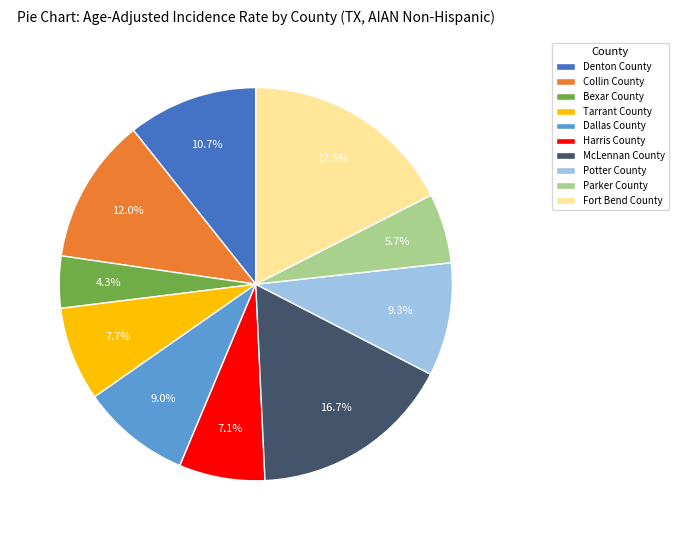

Approximately how many times larger is the value at Bexar County compared to Tarrant County?

0.6